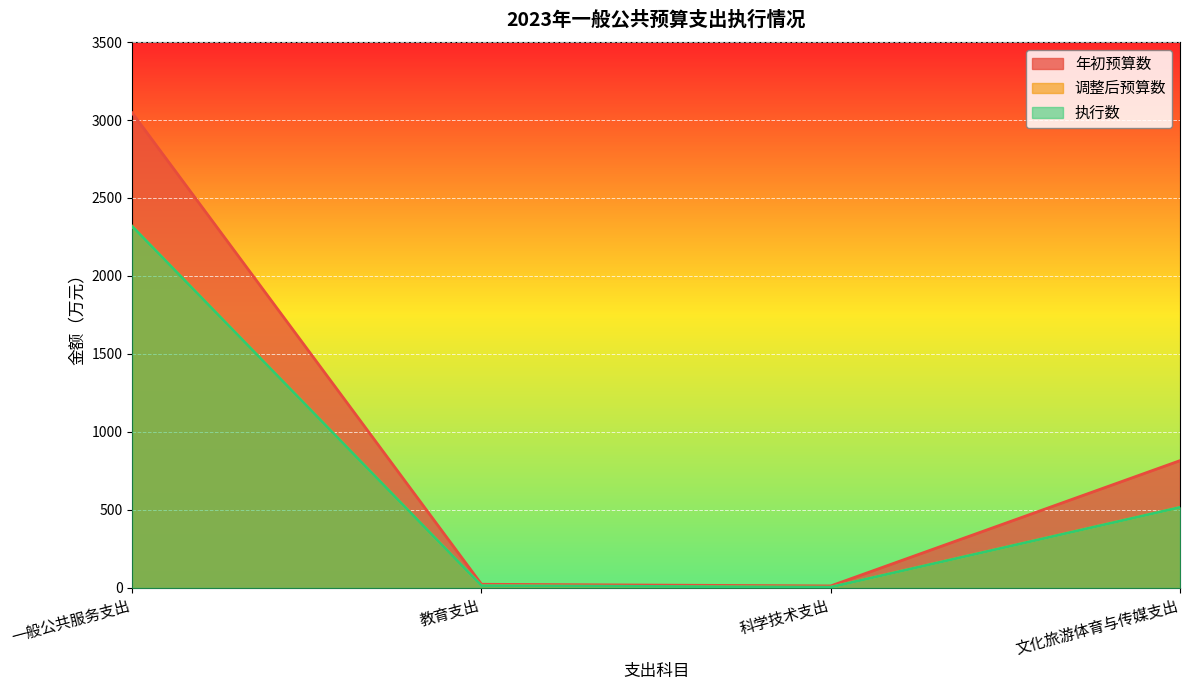

True or false: 年初预算数 and 调整后预算数 cross at least once.

False